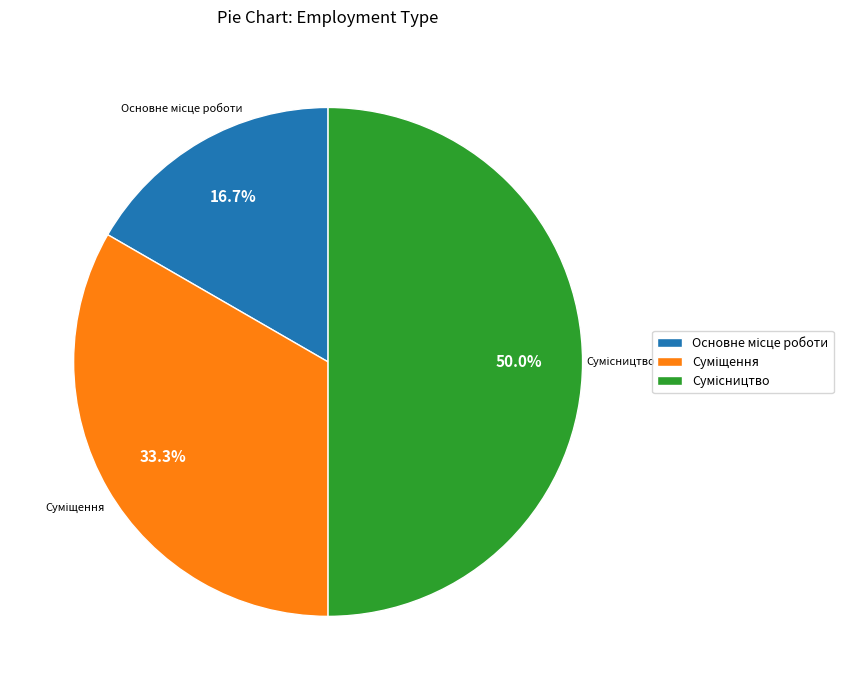

Is the sum of Суміщення and Основне місце роботи greater than half?

No